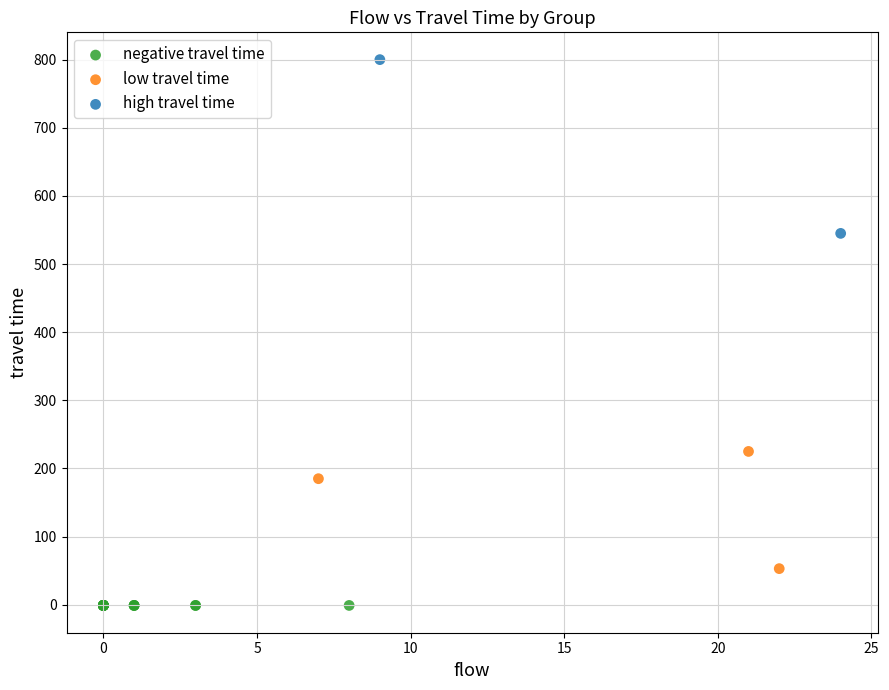

What are all the series names shown in the legend?

negative travel time, low travel time, high travel time